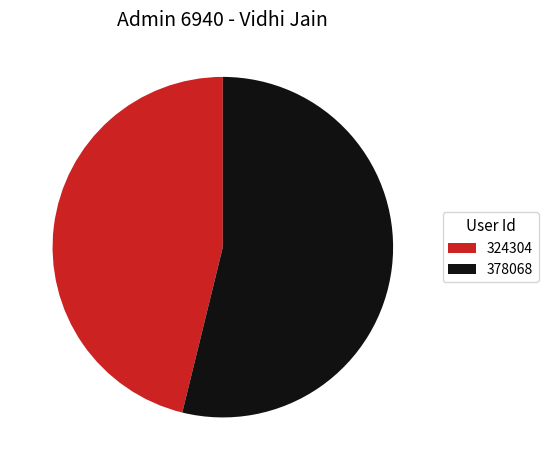

Is it true that 324304 is 37% of the pie?

False